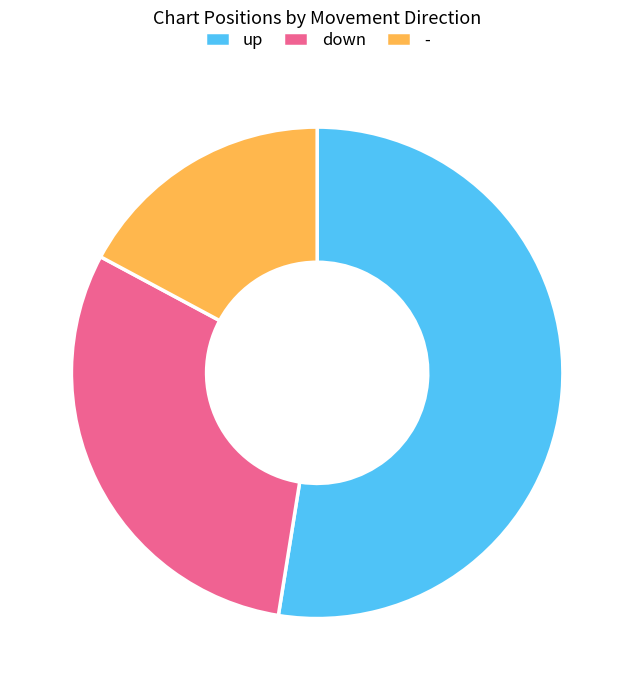

How many segments does this pie chart have?

3